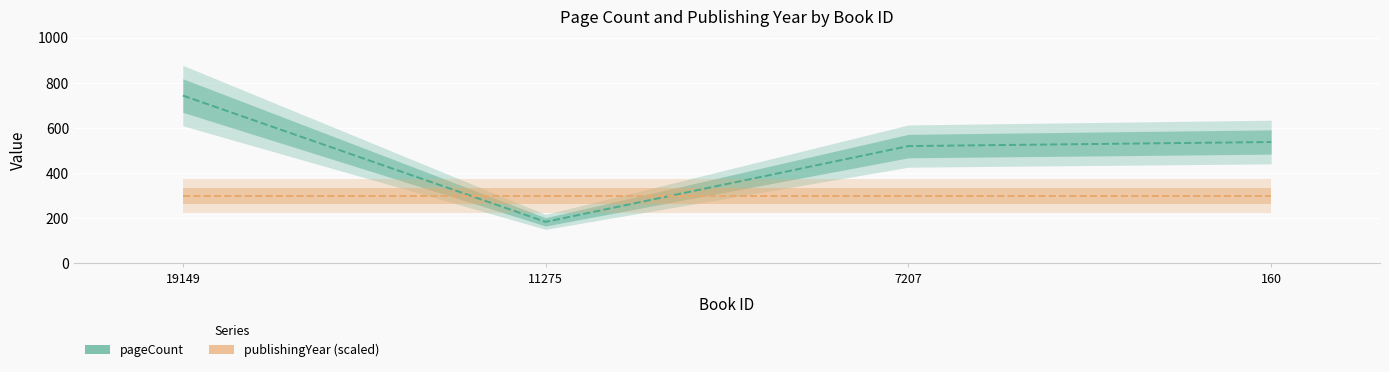

Reading left to right, extract all data points from this chart.

pageCount: 744	184	520	538
publishingYear (scaled): 300	300	300	300